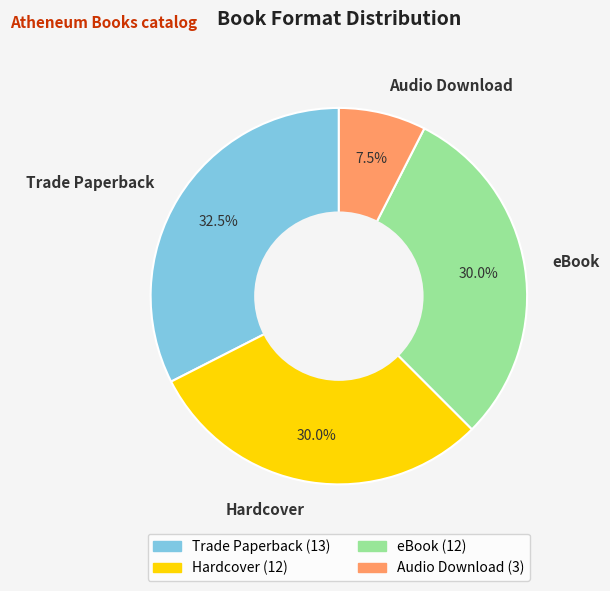

What percentage do Audio Download and Trade Paperback together represent?

40.0%